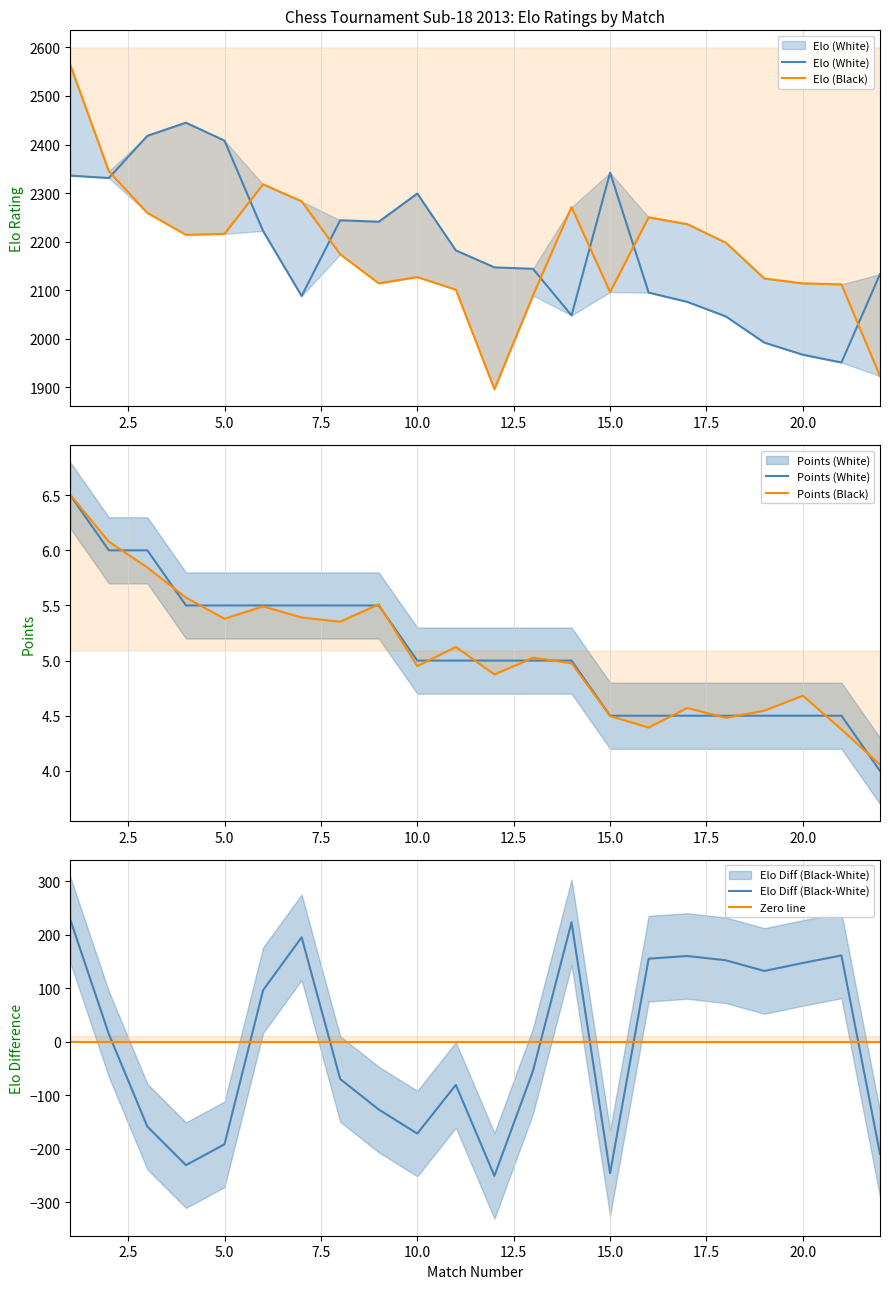

What is the spread (max minus min) of values at 5?

2402.5